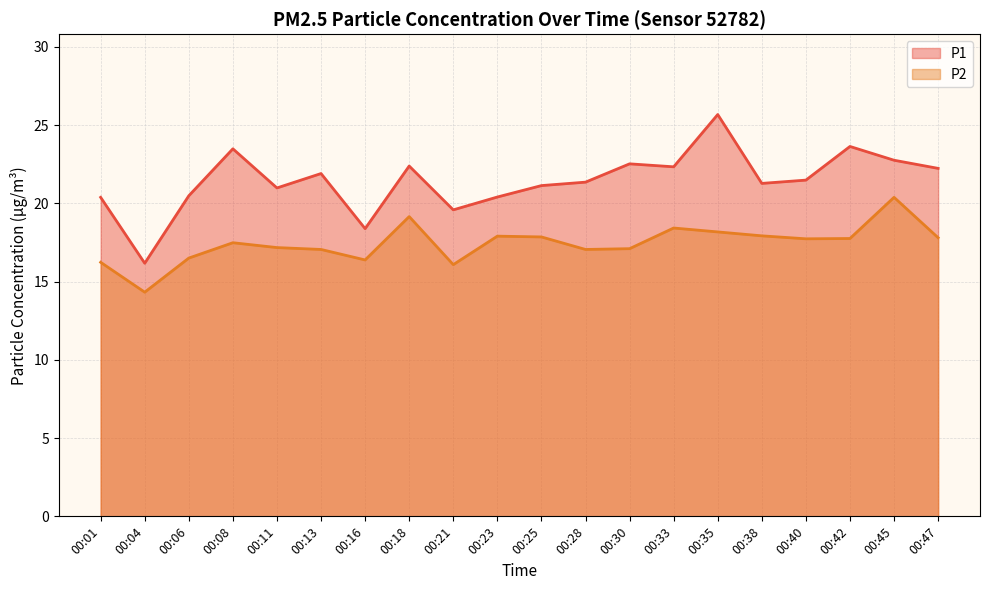

Between 00:16 and 00:35, which series saw the biggest shift?

P1